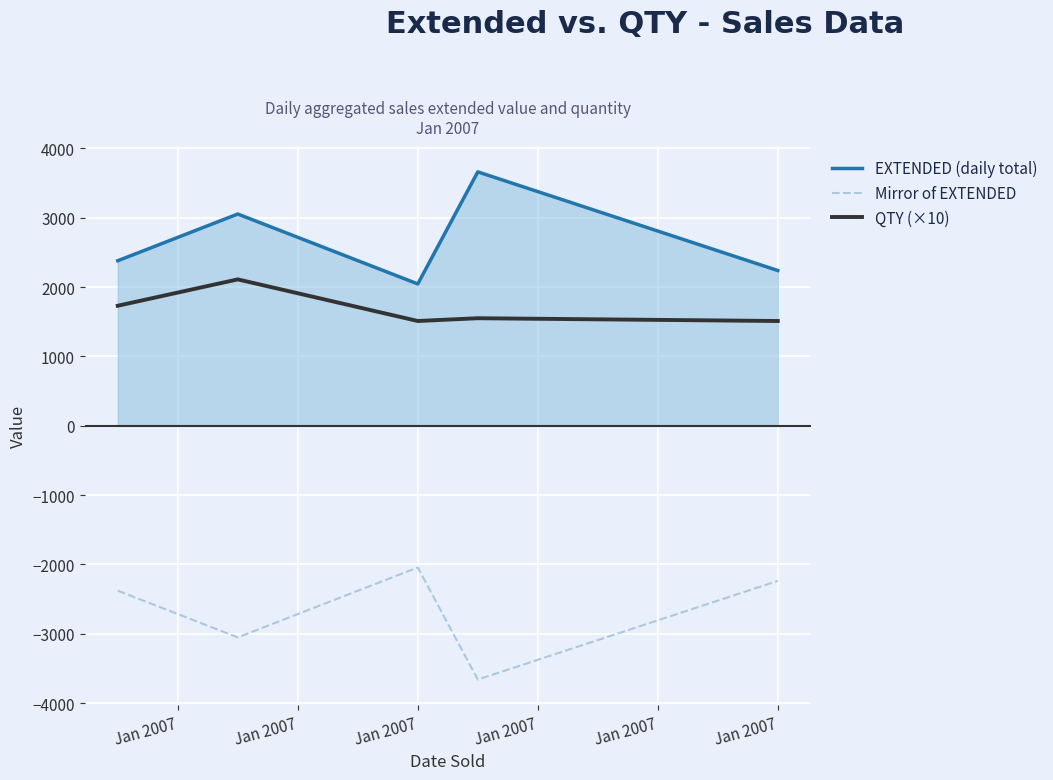

What is the difference between the maximum and minimum values in the Mirror of EXTENDED series?

1616.0